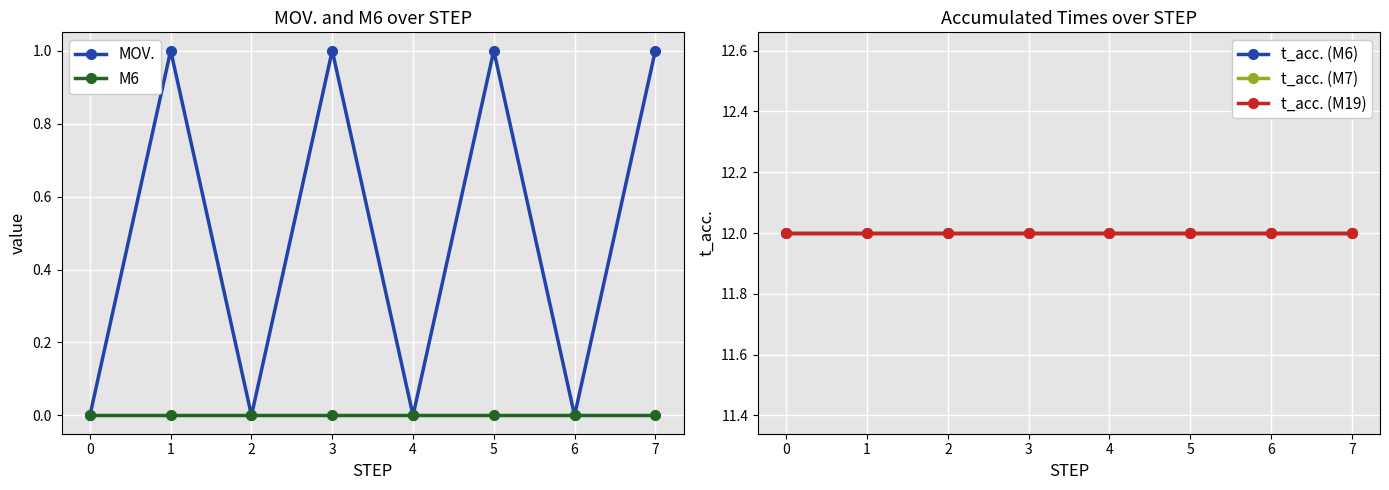

What is the sum of all t_acc. (M7) values?

96